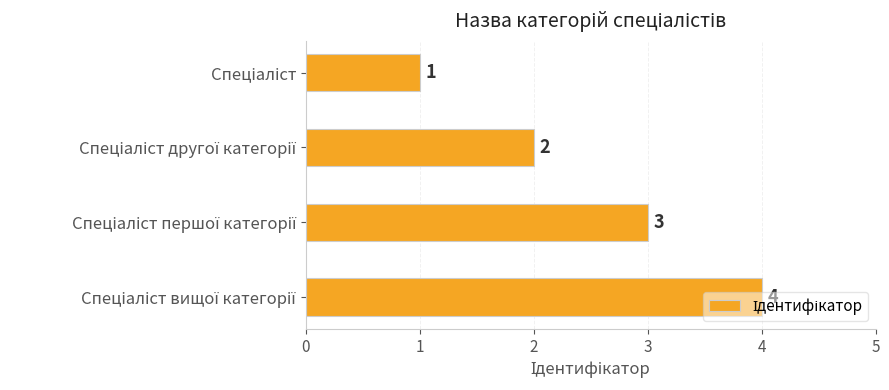

What is the sum of all values?

10